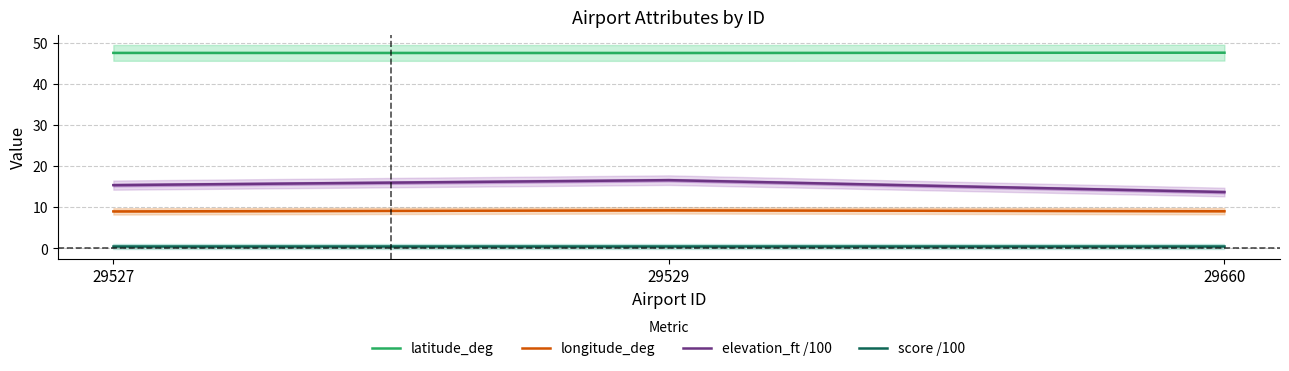

Reading left to right, what are all the values shown in this chart?

latitude_deg: 29527=47.5	29529=47.5	29660=47.6
longitude_deg: 29527=9.0	29529=9.3	29660=9.0
elevation_ft /100: 29527=15.4	29529=16.6	29660=13.7
score /100: 29527=0.5	29529=0.5	29660=0.5